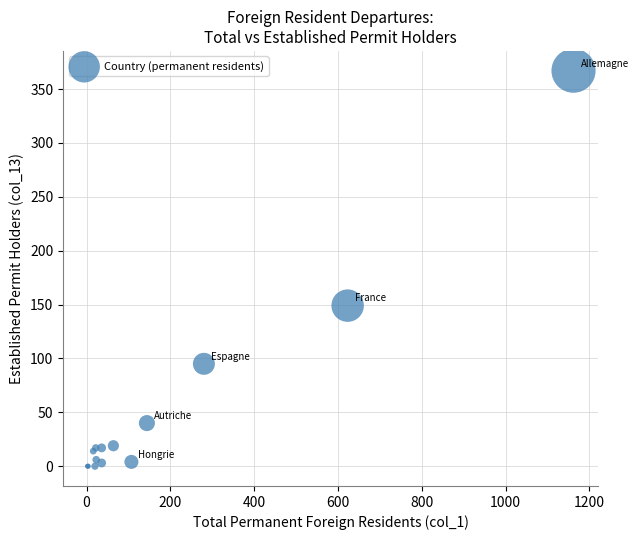

What Y value in the scatter plot is closest to 183?

149